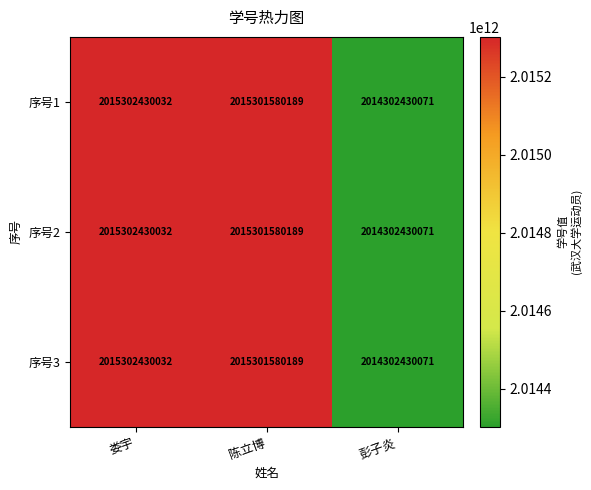

Where is 序号2 nearest to the value 2014802430051?

陈立博